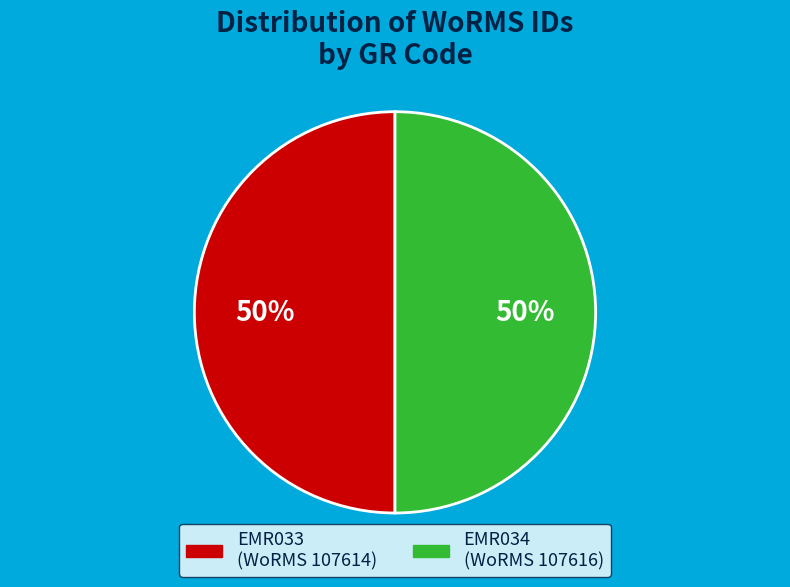

Combined, do EMR033 and EMR034 account for over 50%?

Yes